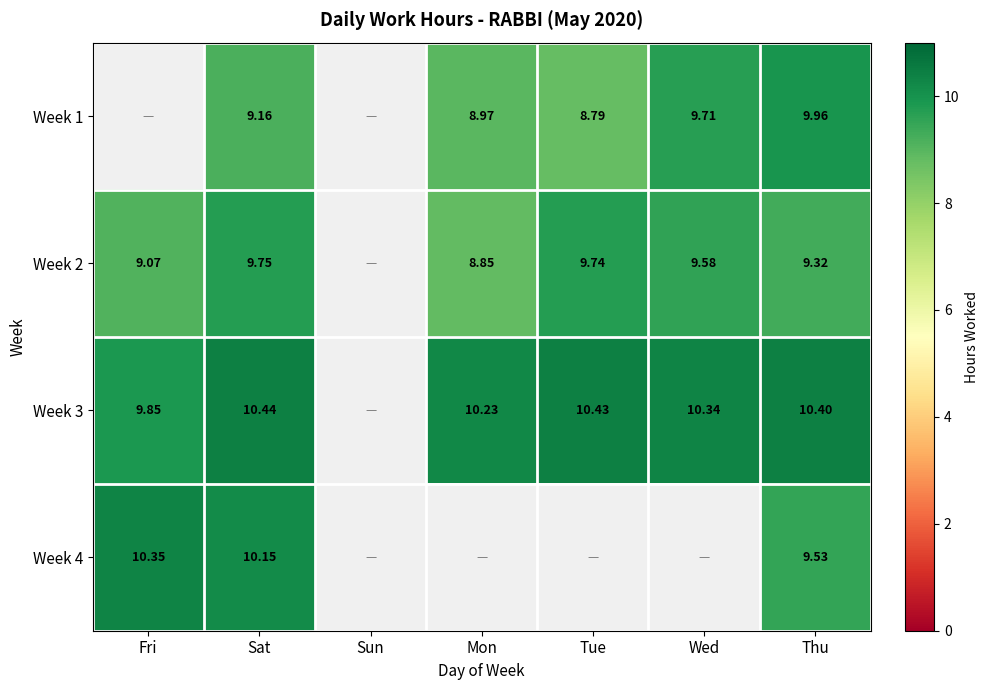

Is the value of Week 1 at Mon greater than the value of Week 2 at Mon?

Yes